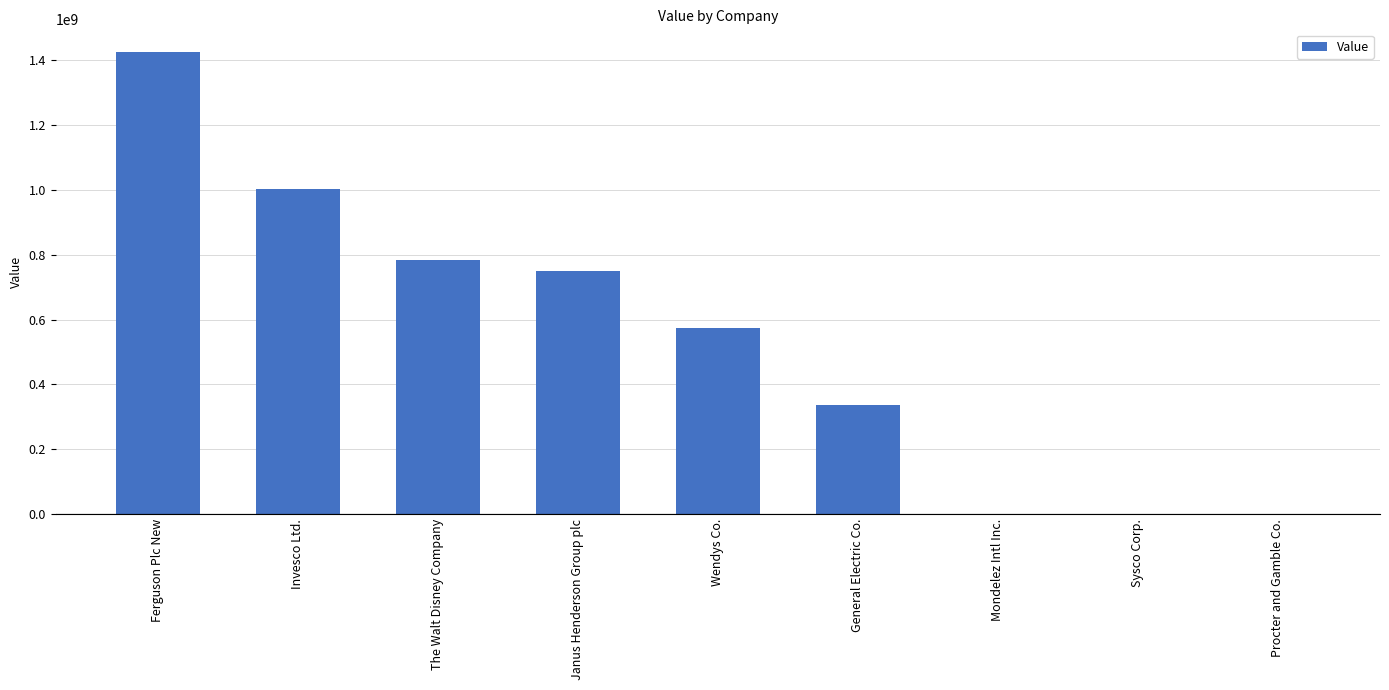

How many data points does each series have?

9